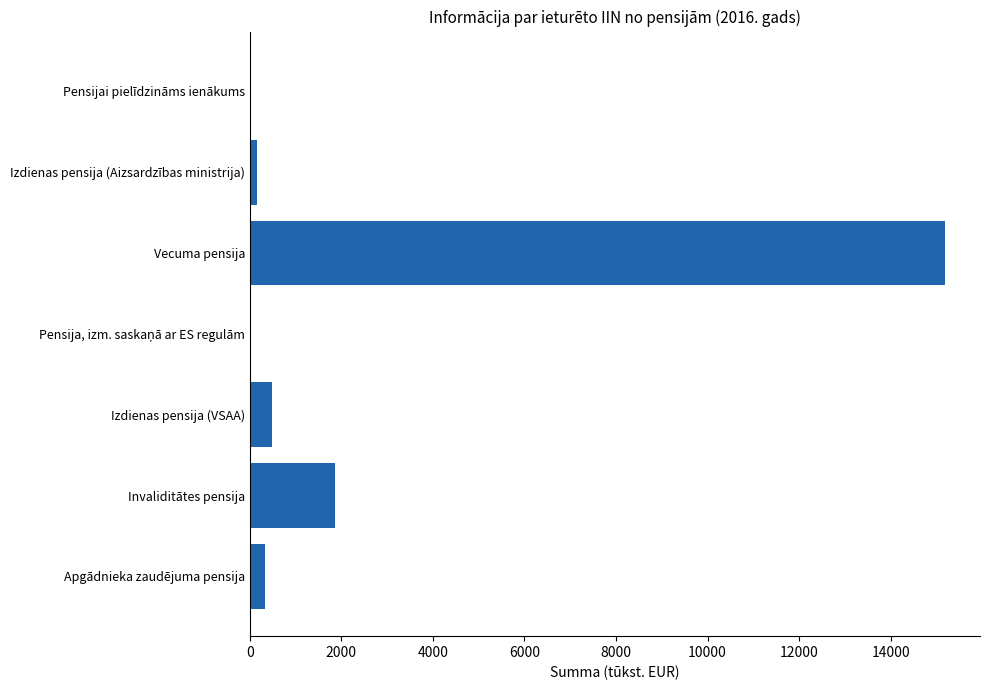

Which has a higher value, Invaliditātes pensija or Izdienas pensija (VSAA)?

Invaliditātes pensija